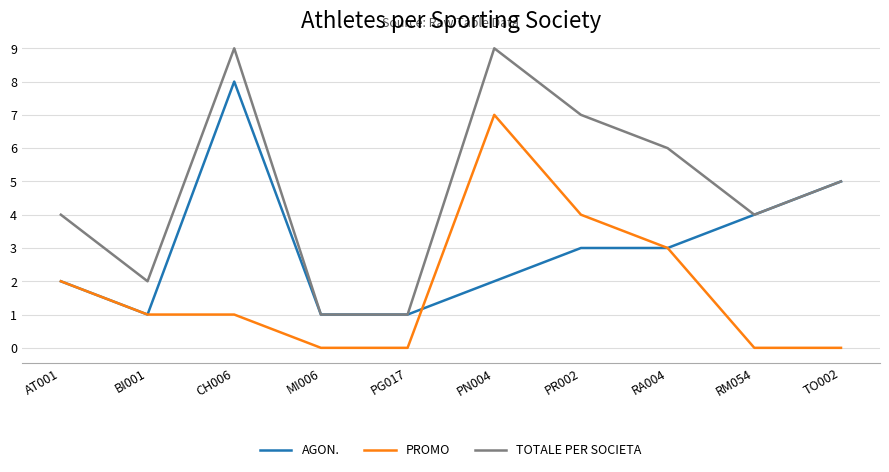

True or false: PROMO and TOTALE PER SOCIETA cross at least once.

False